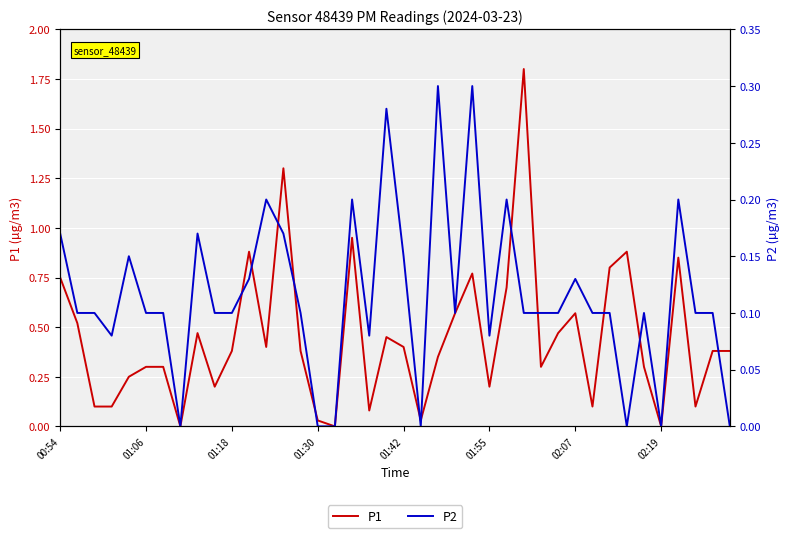

Is it true that P2 equals 0.0 at 16?

True